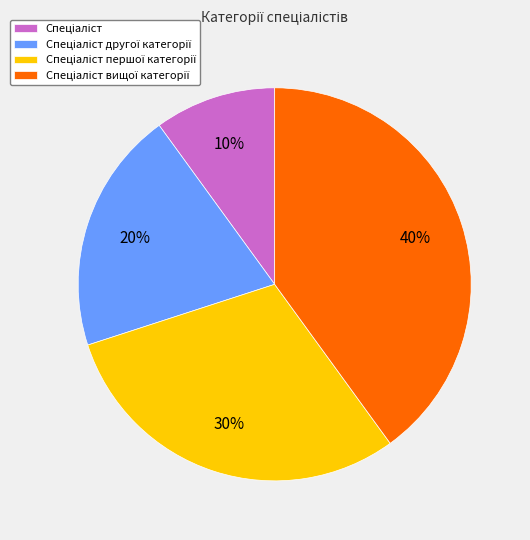

To the nearest percent, what is the average slice percentage?

25%